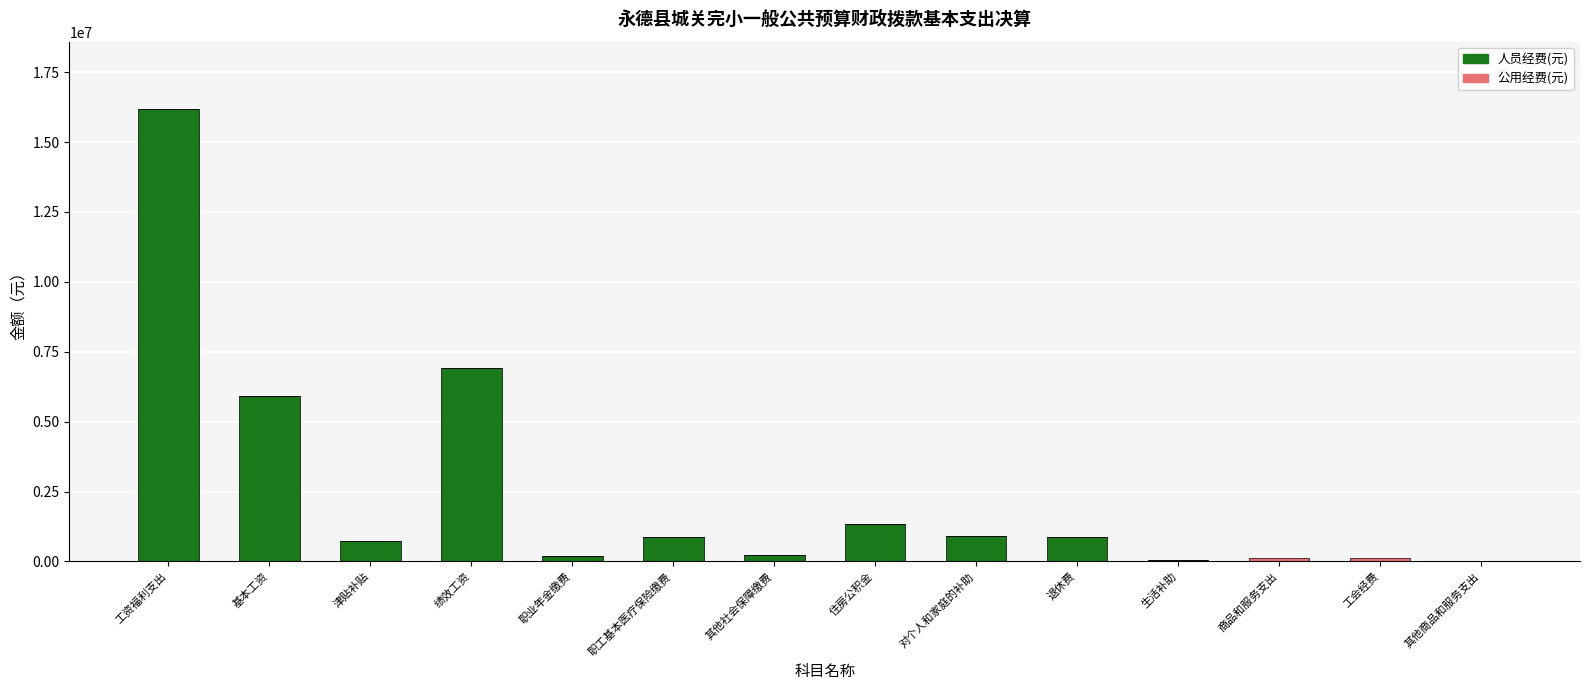

At which category is the sum across all series the highest?

工资福利支出